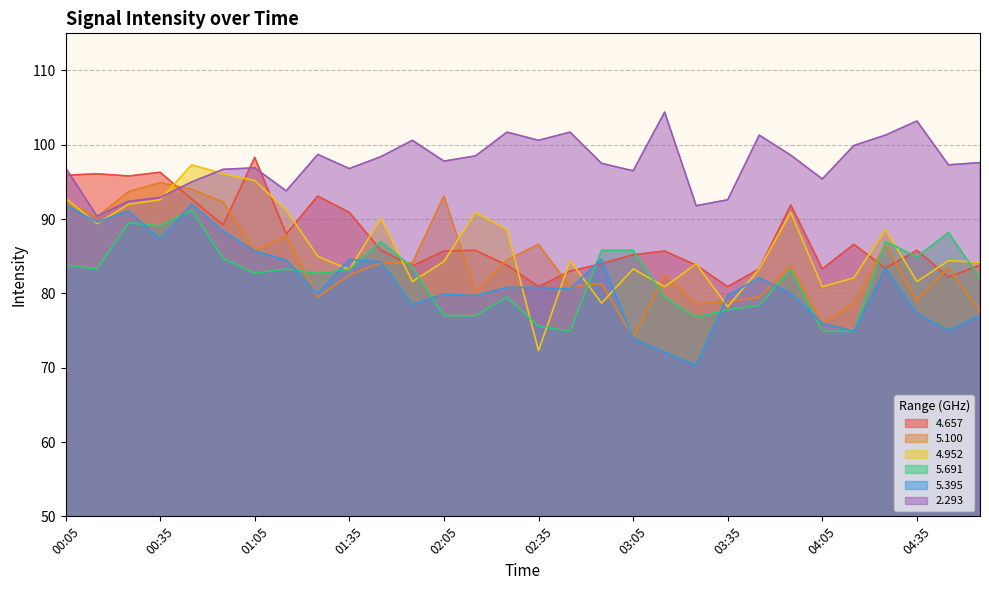

What is the maximum value for   4.952?

97.3